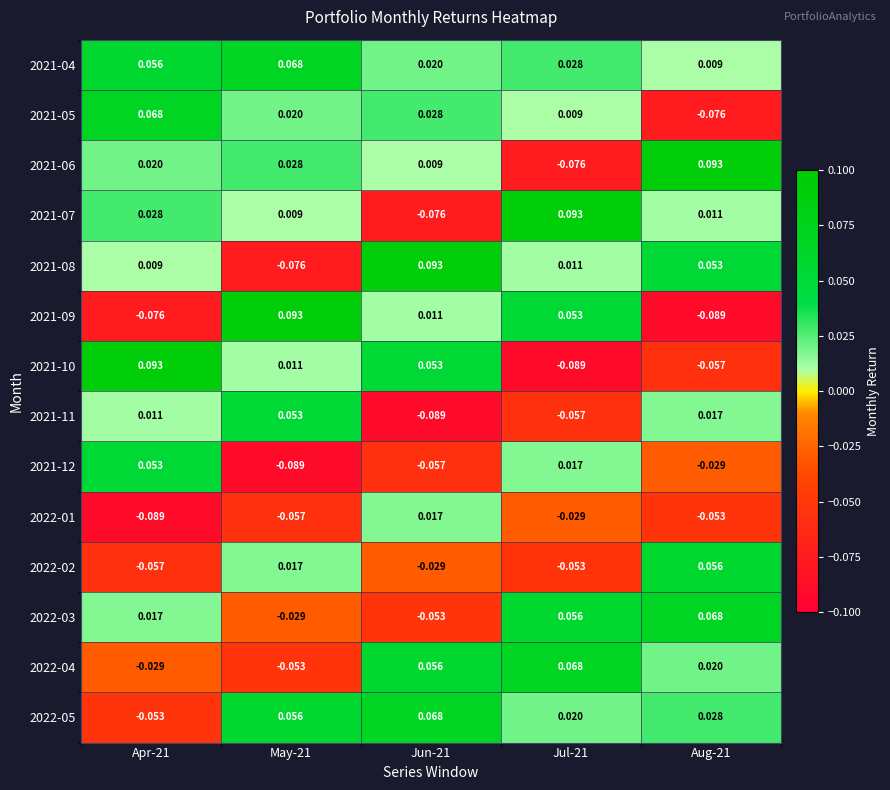

How many data points in 2021-07 are above 0?

4